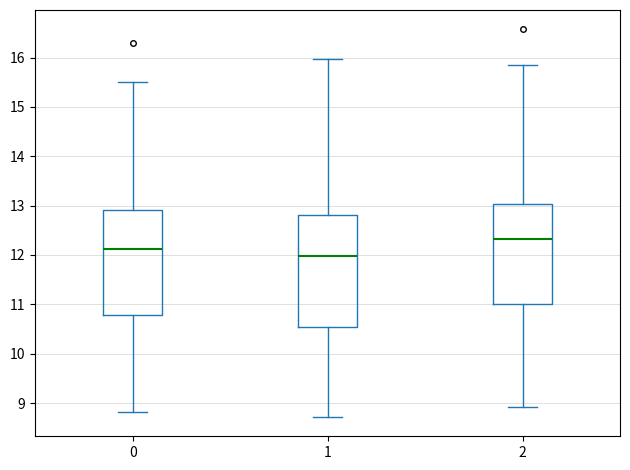

Where does the median line of the box at x = 0 sit on the y-axis? The values are not printed on the chart, so give them approximately, as read against the axis.

12.1